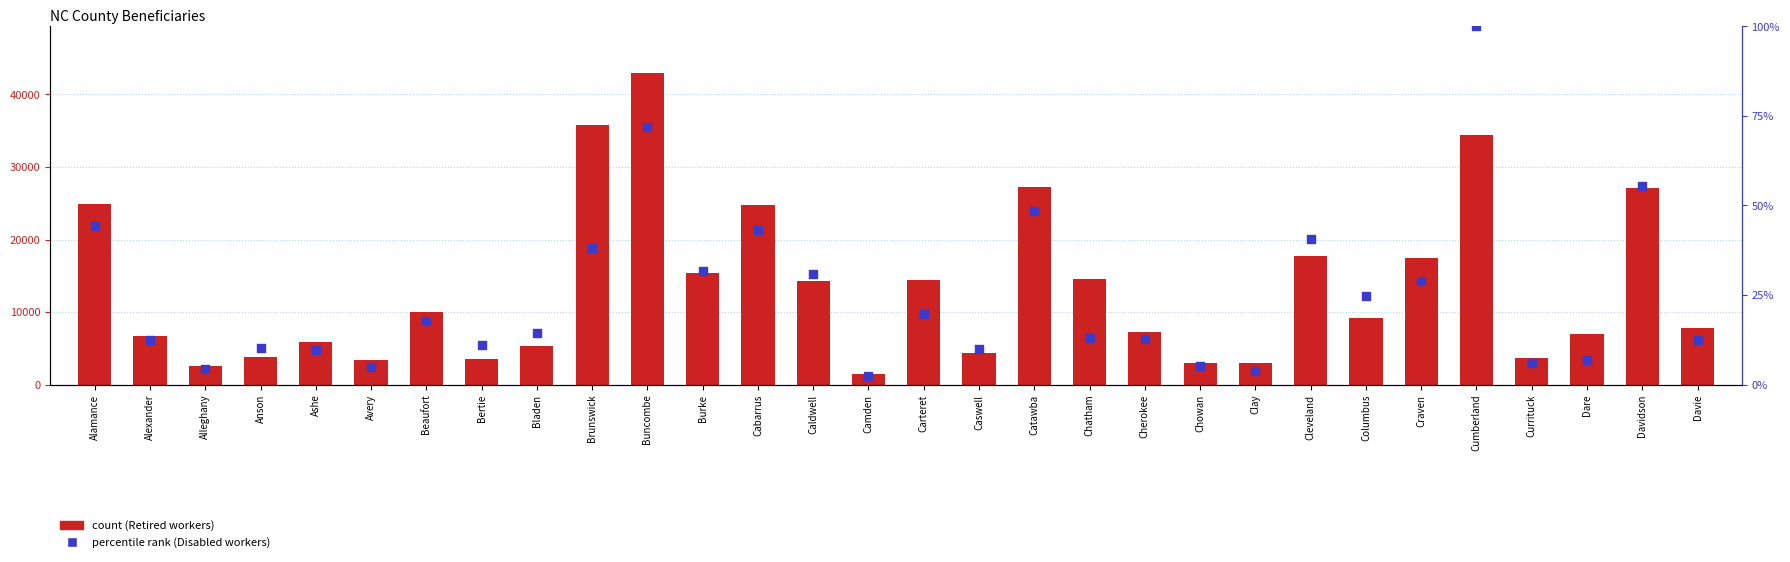

At which category is the sum across all series the highest?

Buncombe